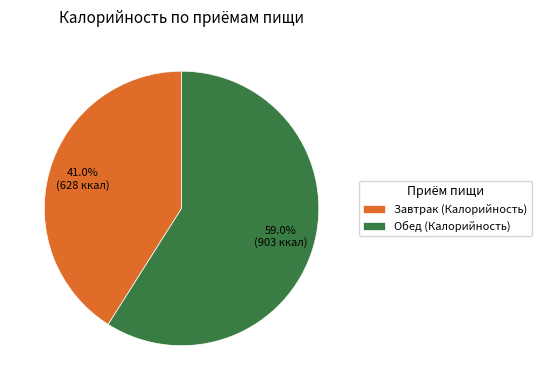

What percentage is the Обед (Калорийность) slice, to the nearest percent?

59%